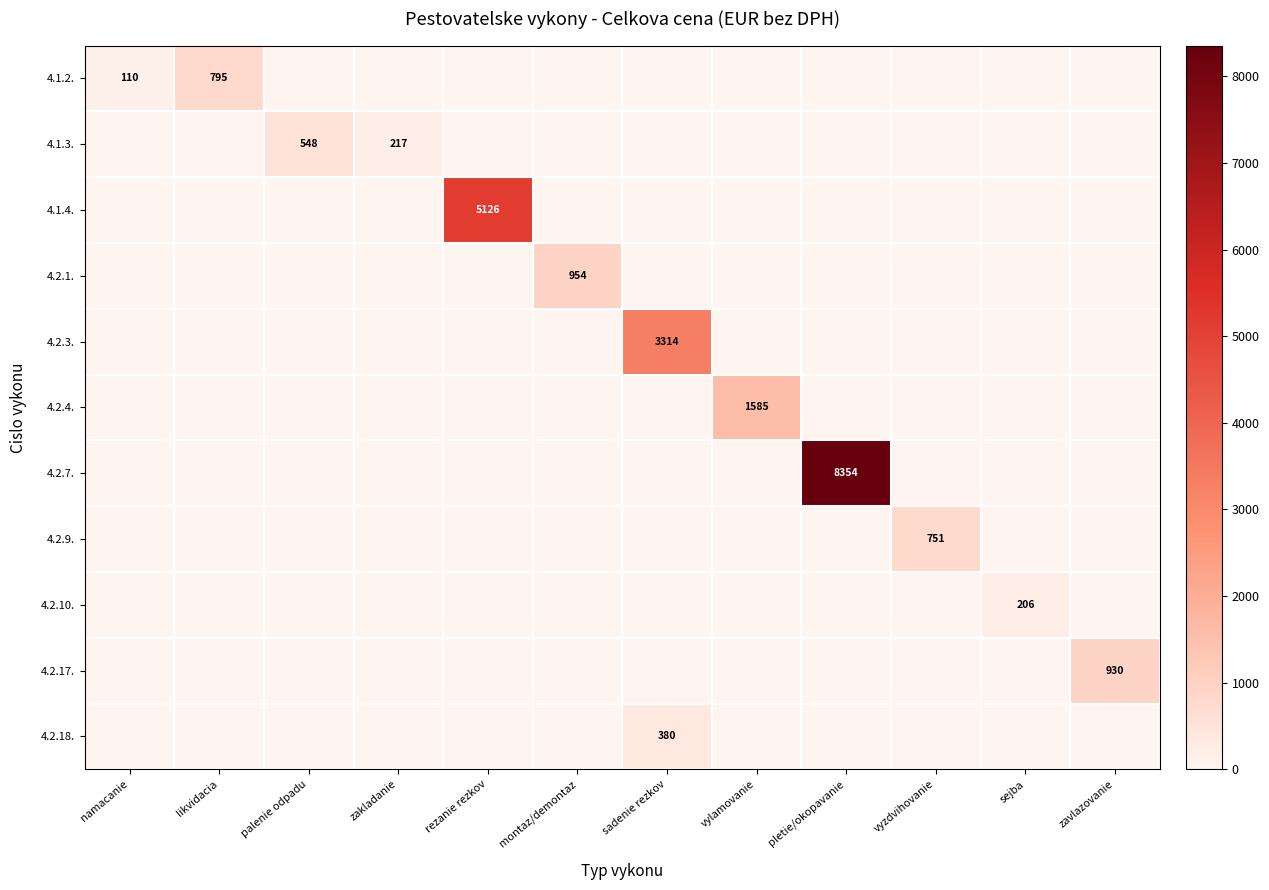

True or false: 4.1.2. has a value of 795 at likvidacia.

True